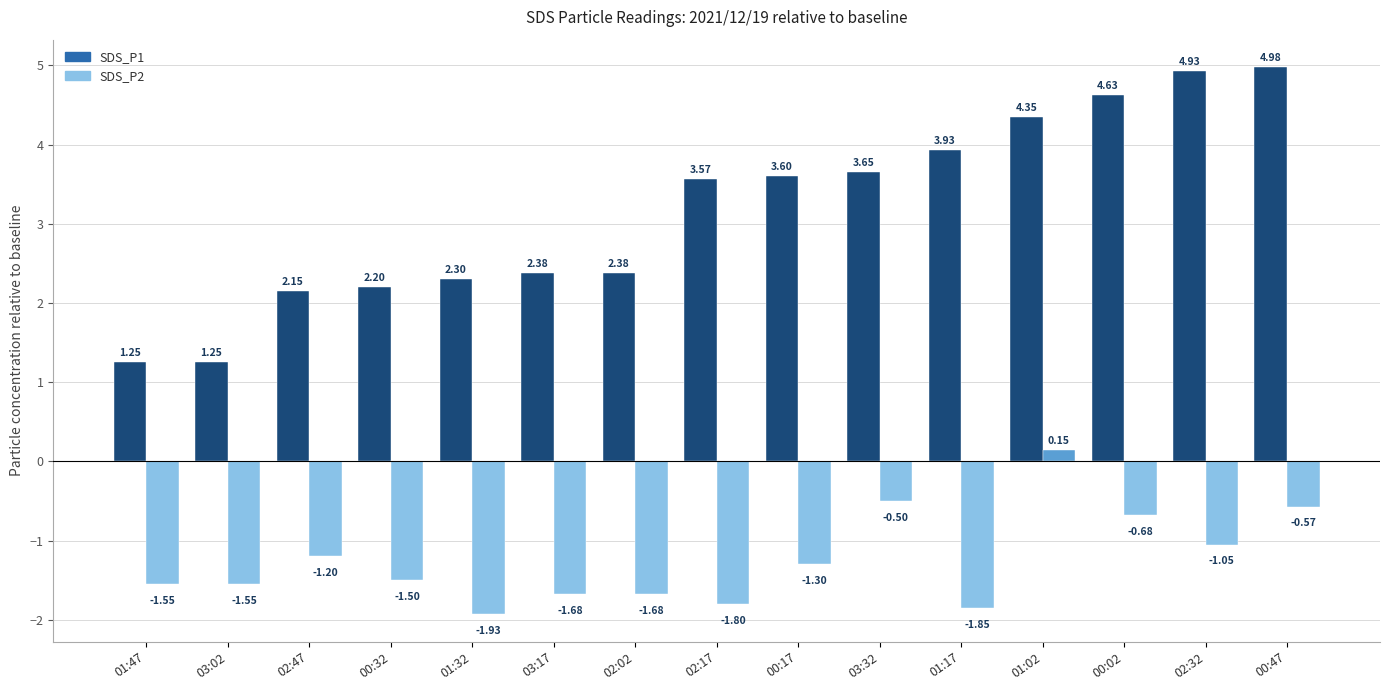

Which series has the widest spread of values?

SDS_P1